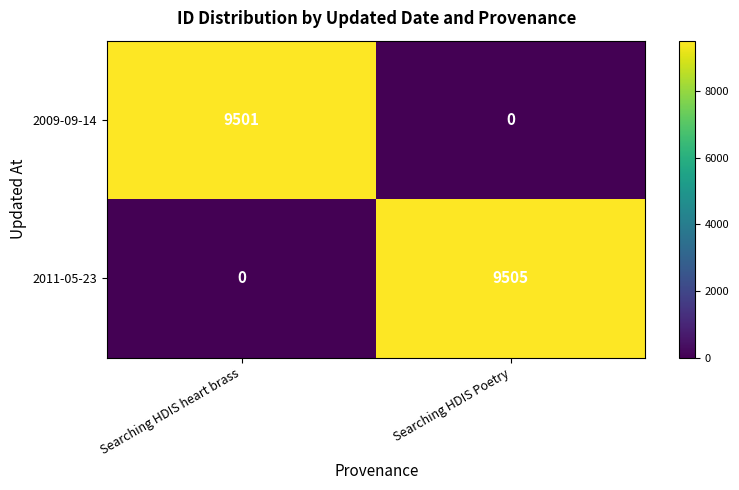

At Searching HDIS Poetry, list the series in order from largest to smallest.

2011-05-23, 2009-09-14